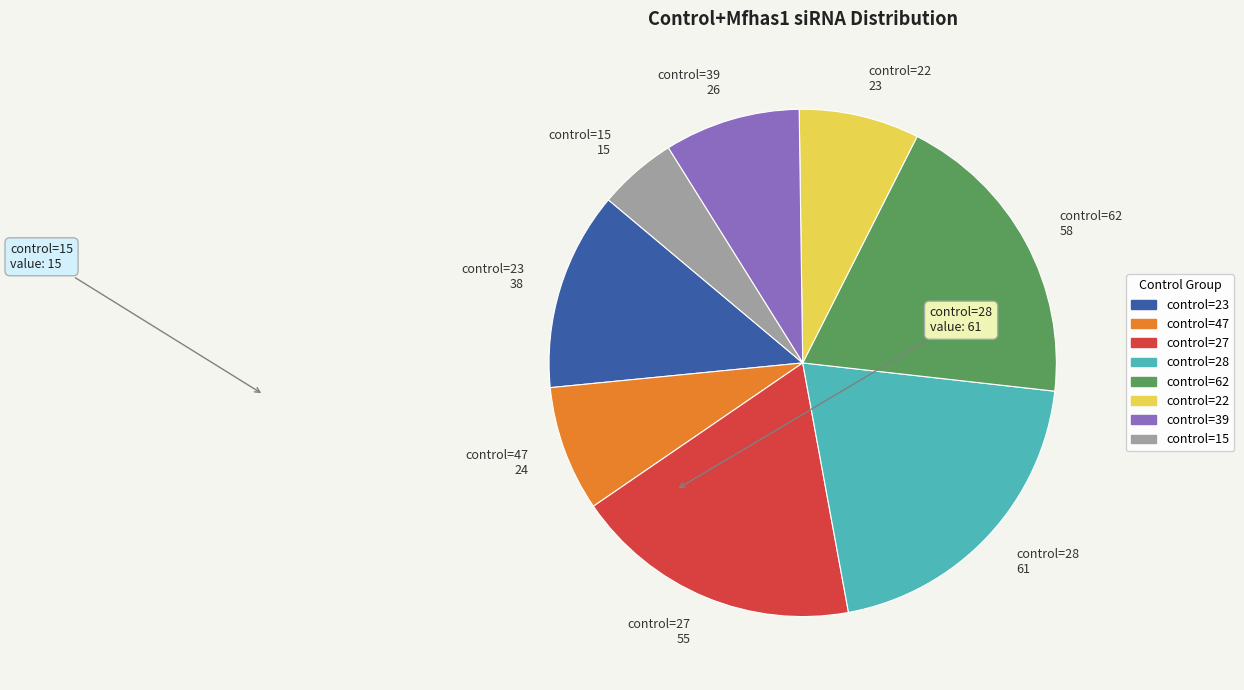

Is the sum of control=23 and control=39 greater than half?

No